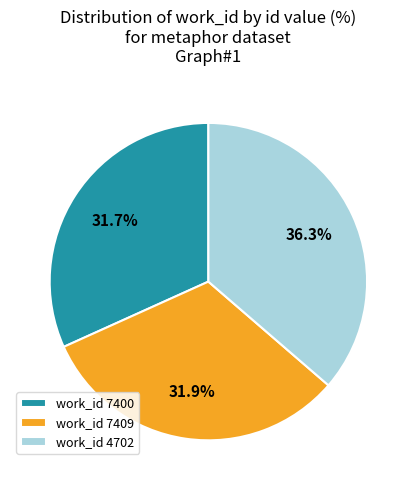

Does work_id 7409 account for over 50% of the chart?

No